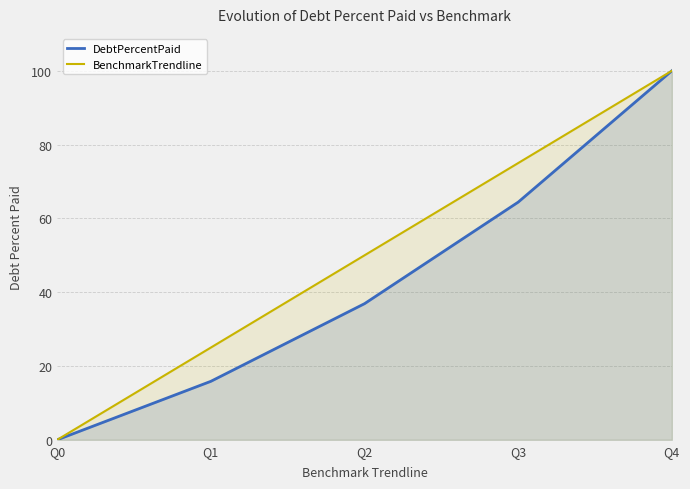

Rank the series at Q0 from highest to lowest value.

DebtPercentPaid, BenchmarkTrendline